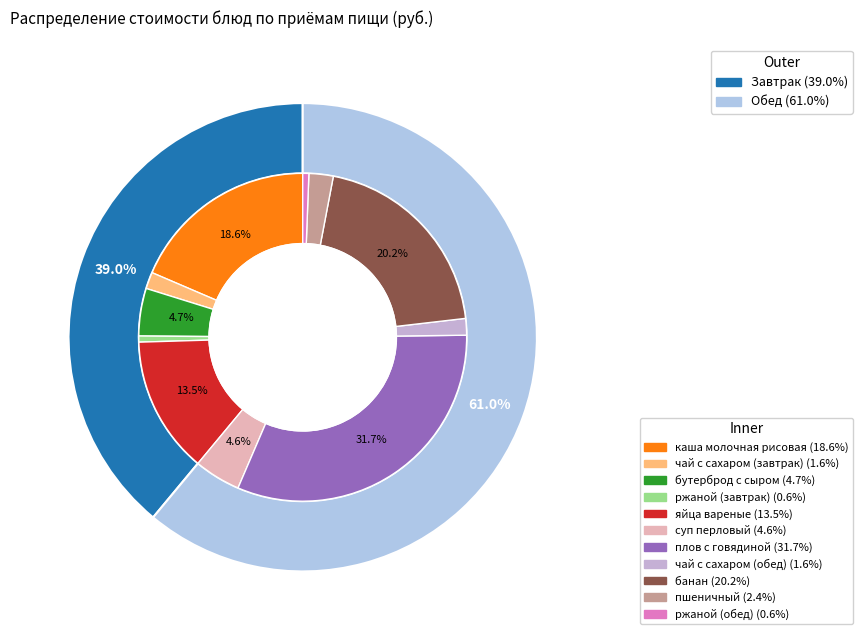

Which has a higher value, бутерброд с сыром or банан?

банан